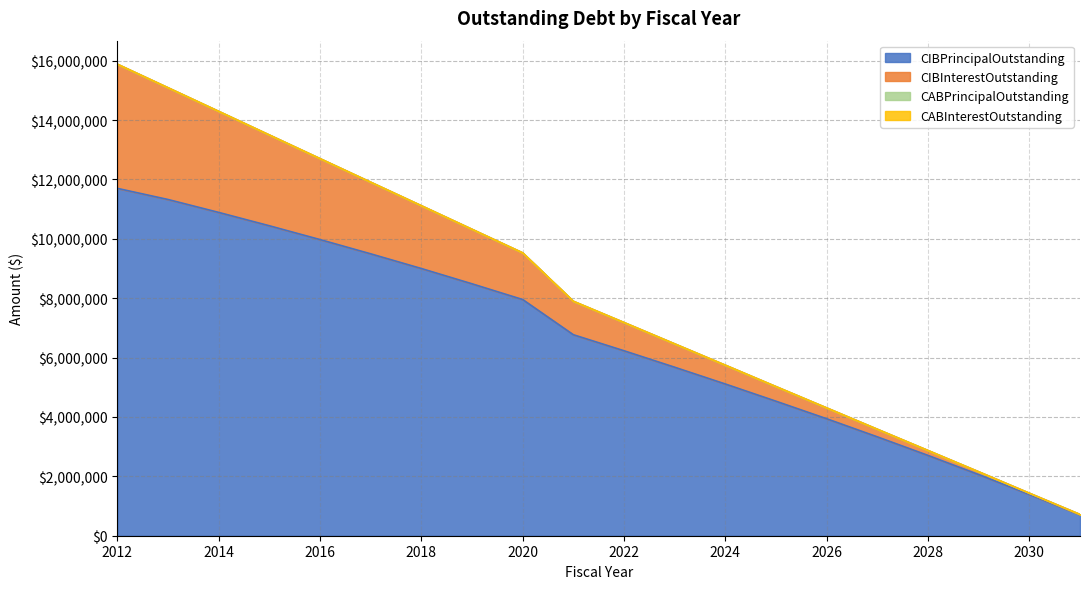

At which category is the sum across all series the highest?

2012